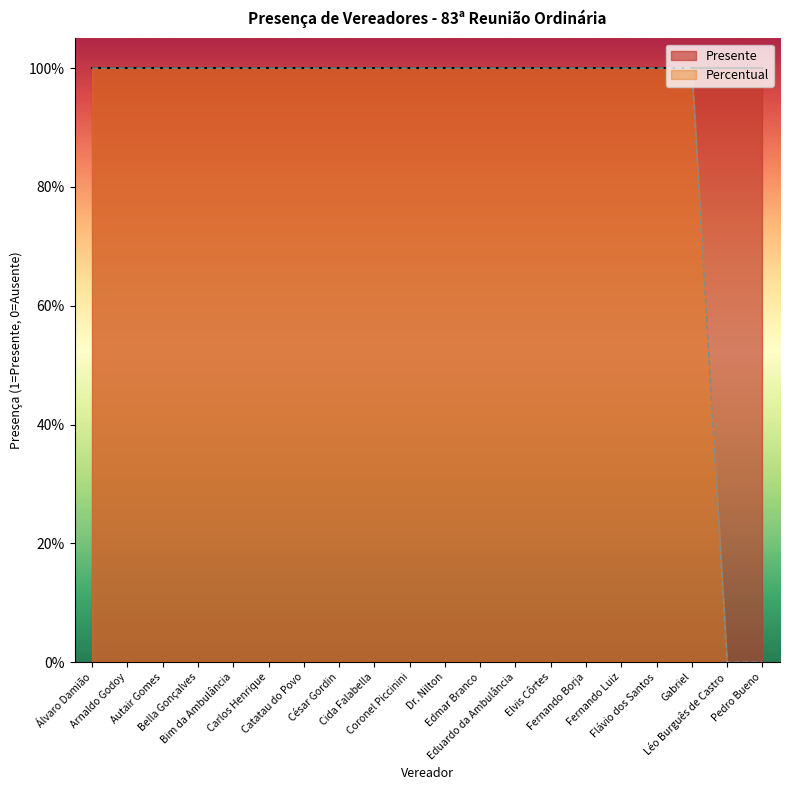

Reading left to right, list all the values displayed in this chart.

Álvaro Damião=1	Arnaldo Godoy=1	Autair Gomes=1	Bella Gonçalves=1	Bim da Ambulância=1	Carlos Henrique=1	Catatau do Povo=1	César Gordin=1	Cida Falabella=1	Coronel Piccinini=1	Dr. Nilton=1	Edmar Branco=1	Eduardo da Ambulância=1	Elvis Côrtes=1	Fernando Borja=1	Fernando Luiz=1	Flávio dos Santos=1	Gabriel=1	Léo Burguês de Castro=0	Pedro Bueno=0